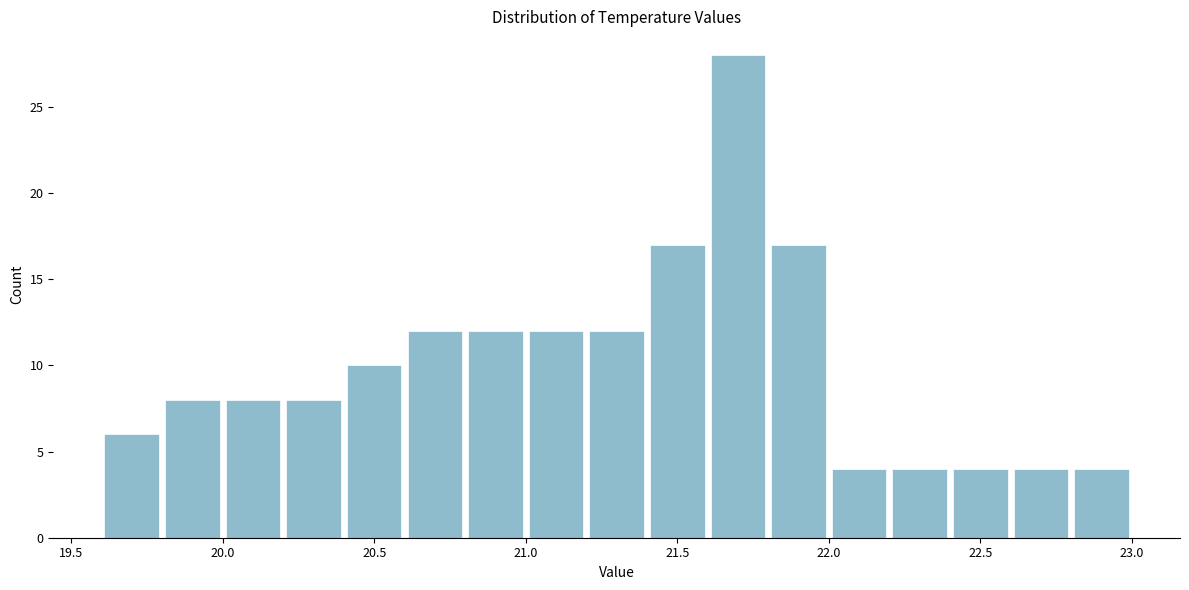

Reading left to right, transcribe this chart: for each bar, give the range it covers on the x-axis and its height. The values are not printed on the chart, so give them approximately, as read against the axis.

19.6 to 19.8: 6
19.8 to 20.0: 8
20.0 to 20.2: 8
20.2 to 20.4: 8
20.4 to 20.6: 10
20.6 to 20.8: 12
20.8 to 21.0: 12
21.0 to 21.2: 12
21.2 to 21.4: 12
21.4 to 21.6: 17
21.6 to 21.8: 28
21.8 to 22.0: 17
22.0 to 22.2: 4
22.2 to 22.4: 4
22.4 to 22.6: 4
22.6 to 22.8: 4
22.8 to 23.0: 4